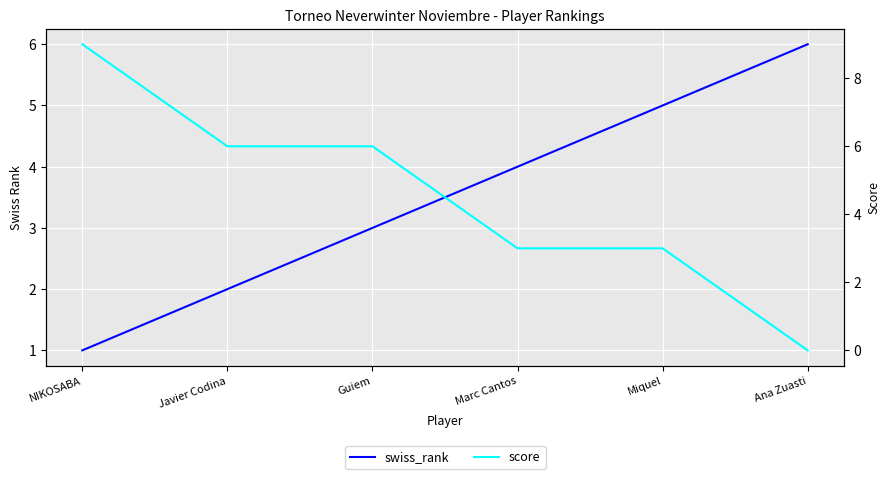

The value of swiss_rank at Marc Cantos is 2. True or false?

False